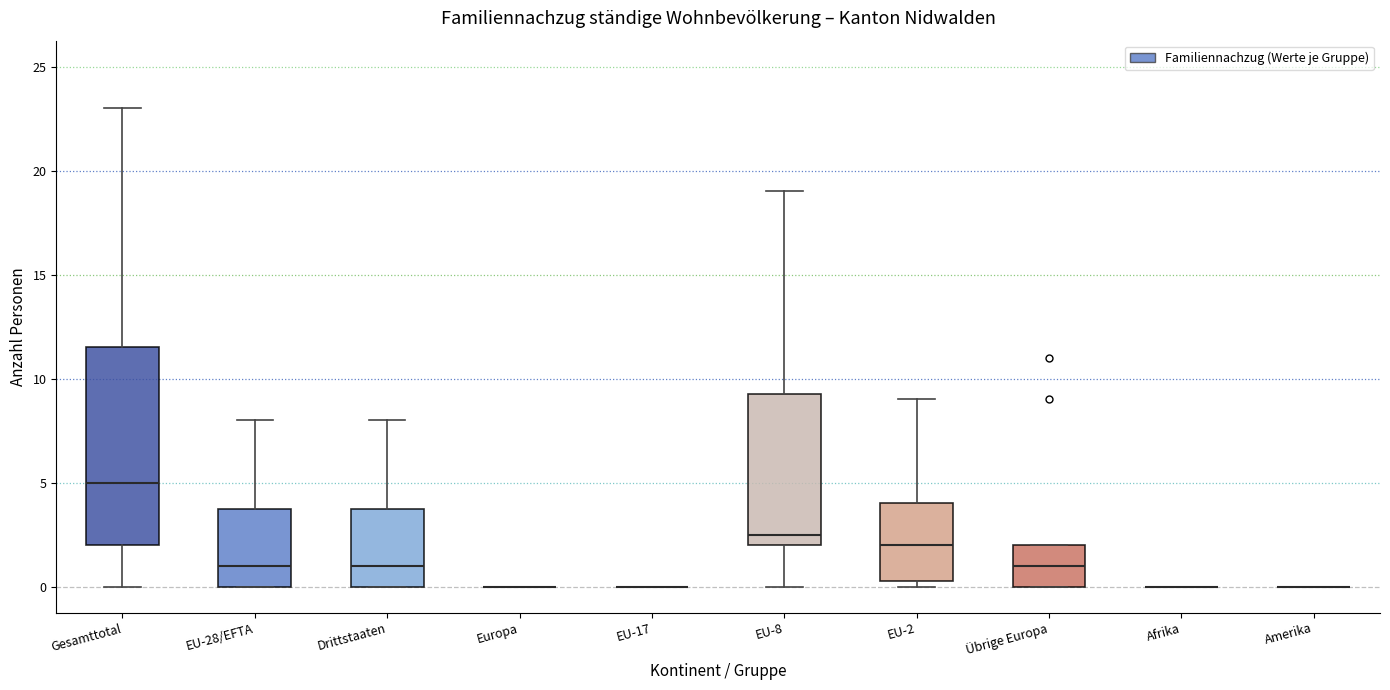

Which box is the tallest, from its lower edge to its upper edge?

Gesamttotal